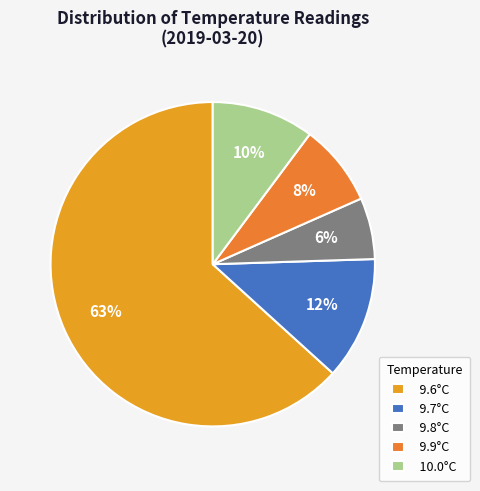

Approximately how many times larger is the value at 9.9°C compared to 9.7°C?

0.7